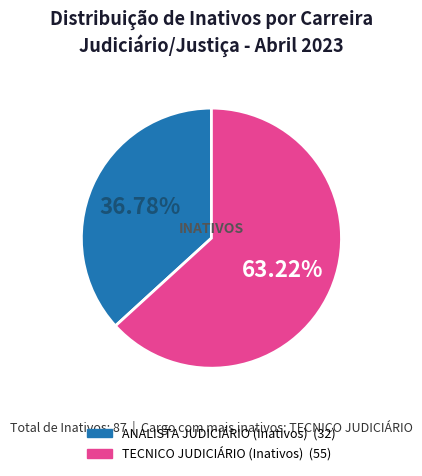

Is there any slice that represents more than half of the pie?

Yes